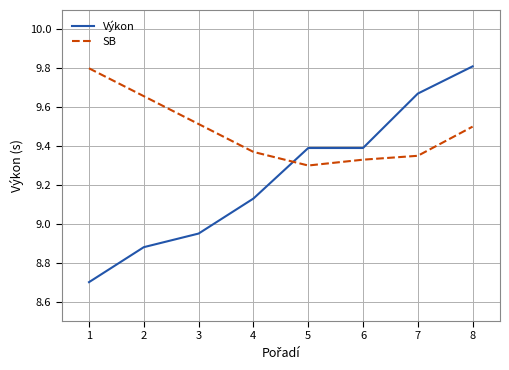

Is it true that Výkon equals 8.7 at 1?

True